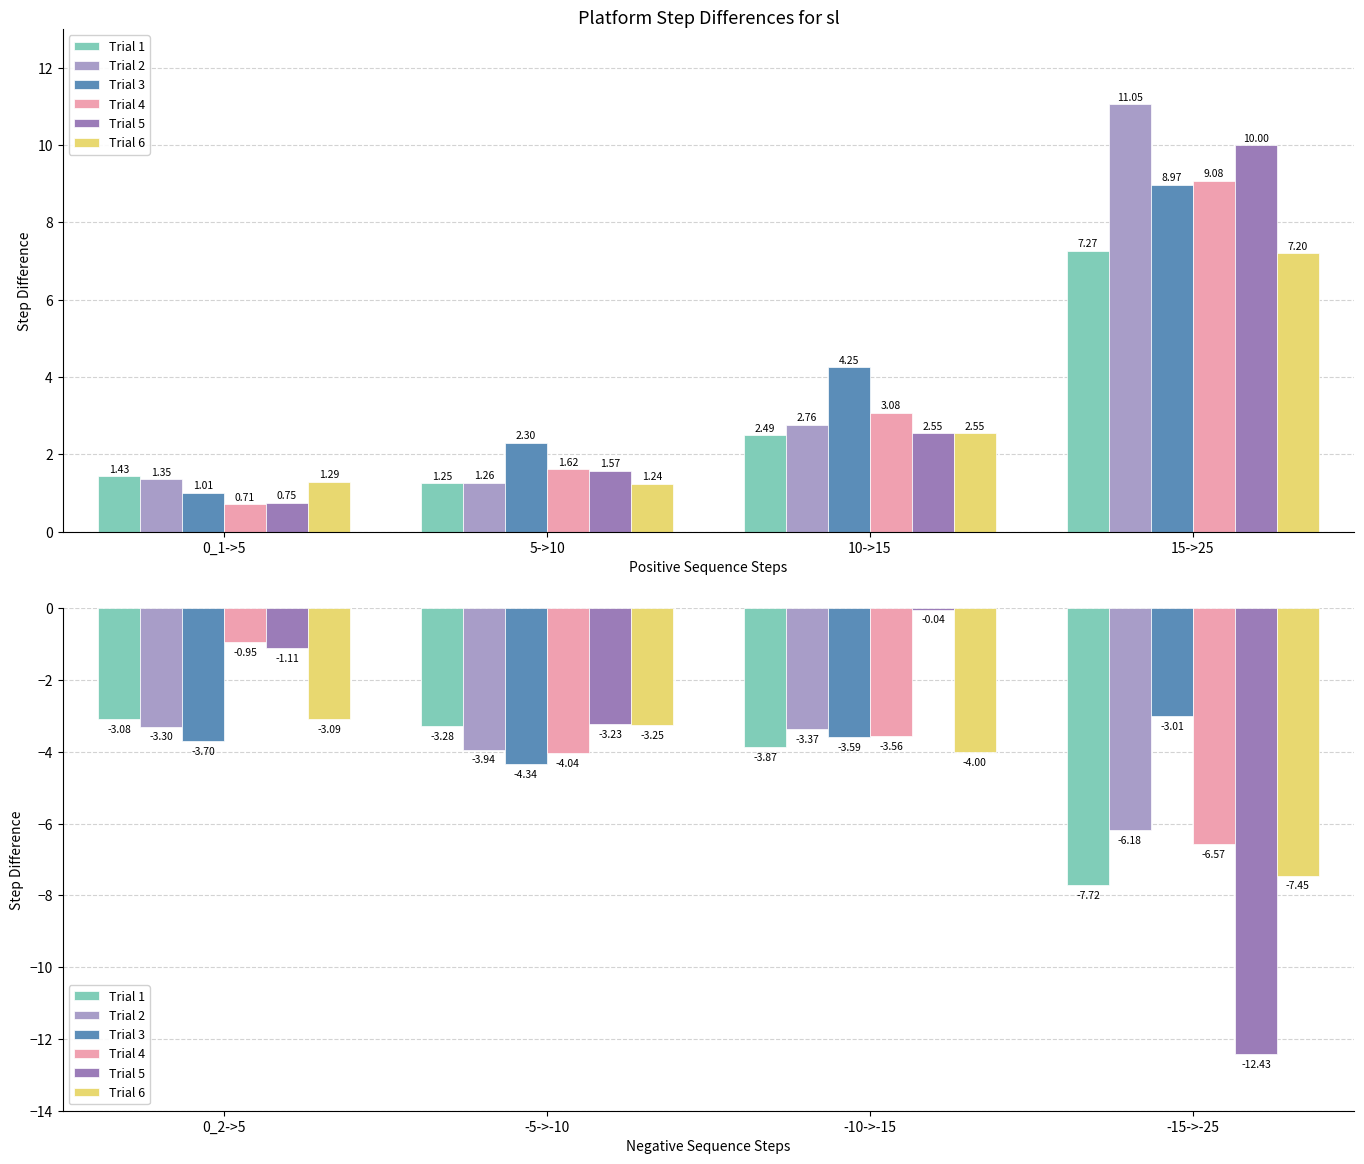

The Trial 3 series shows -2.0 at -10->-15. True or false?

False